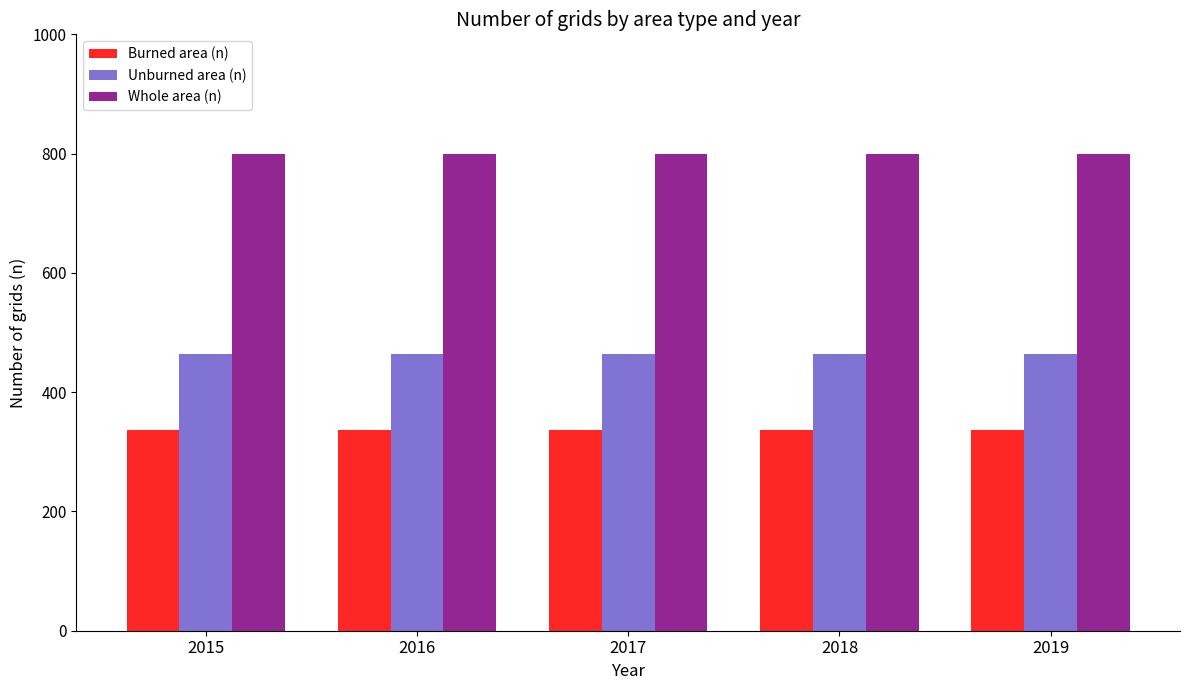

Reading left to right, extract all data points from this chart.

Burned area (n): 336	336	336	336	336
Unburned area (n): 464	464	464	464	464
Whole area (n): 800	800	800	800	800